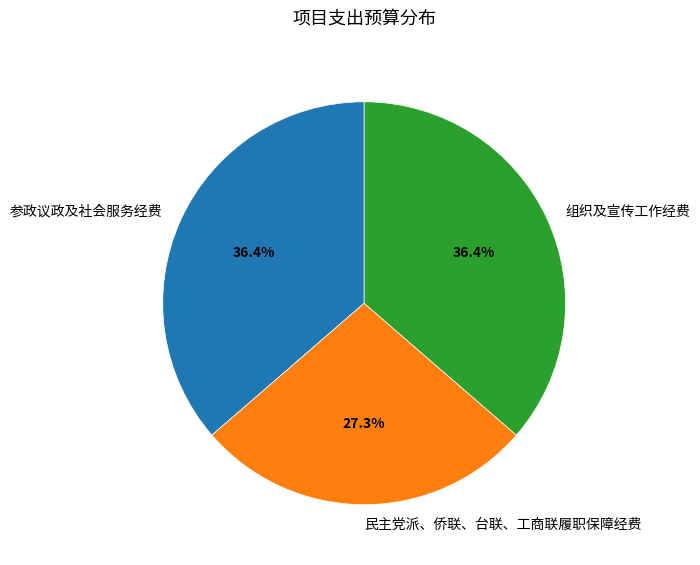

To the nearest percent, what is the difference between the largest and smallest slice percentages?

9%